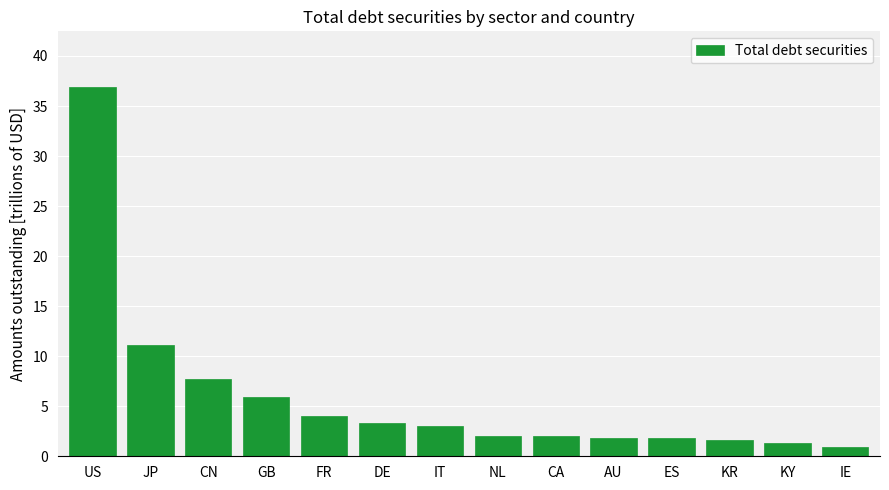

Reading left to right, what are all the values shown in this chart?

US=36.9	JP=11.2	CN=7.7	GB=5.9	FR=4.0	DE=3.3	IT=3.0	NL=2.0	CA=2.0	AU=1.8	ES=1.8	KR=1.6	KY=1.3	IE=0.9